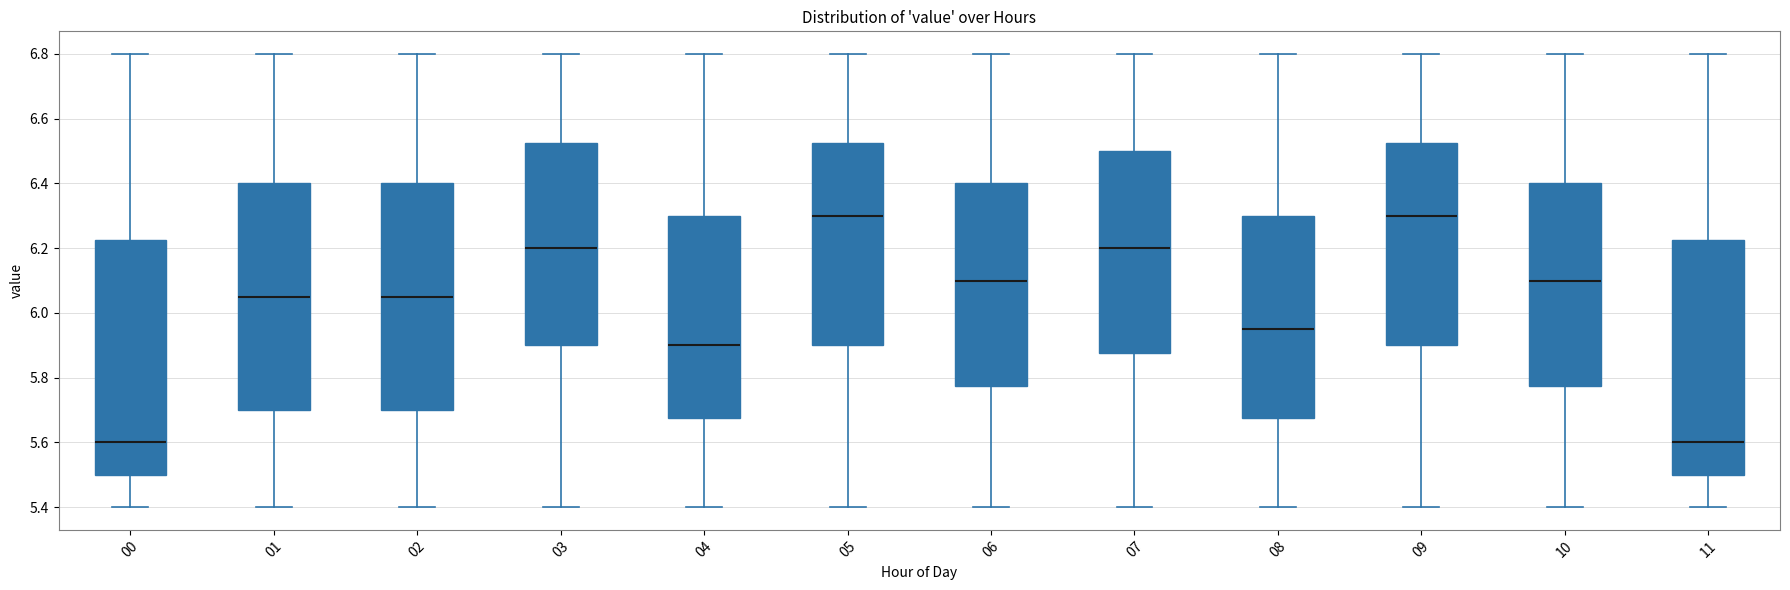

Reading left to right, read every box against the y-axis: the position of its median line, the range the box covers, and the ends of its whiskers. The values are not printed on the chart, so give them approximately, as read against the axis.

00: median 5.60, box 5.50 to 6.22, whiskers 5.40 to 6.80
01: median 6.06, box 5.70 to 6.40, whiskers 5.40 to 6.80
02: median 6.06, box 5.70 to 6.40, whiskers 5.40 to 6.80
03: median 6.20, box 5.90 to 6.52, whiskers 5.40 to 6.80
04: median 5.90, box 5.68 to 6.30, whiskers 5.40 to 6.80
05: median 6.30, box 5.90 to 6.52, whiskers 5.40 to 6.80
06: median 6.10, box 5.78 to 6.40, whiskers 5.40 to 6.80
07: median 6.20, box 5.88 to 6.50, whiskers 5.40 to 6.80
08: median 5.96, box 5.68 to 6.30, whiskers 5.40 to 6.80
09: median 6.30, box 5.90 to 6.52, whiskers 5.40 to 6.80
10: median 6.10, box 5.78 to 6.40, whiskers 5.40 to 6.80
11: median 5.60, box 5.50 to 6.22, whiskers 5.40 to 6.80